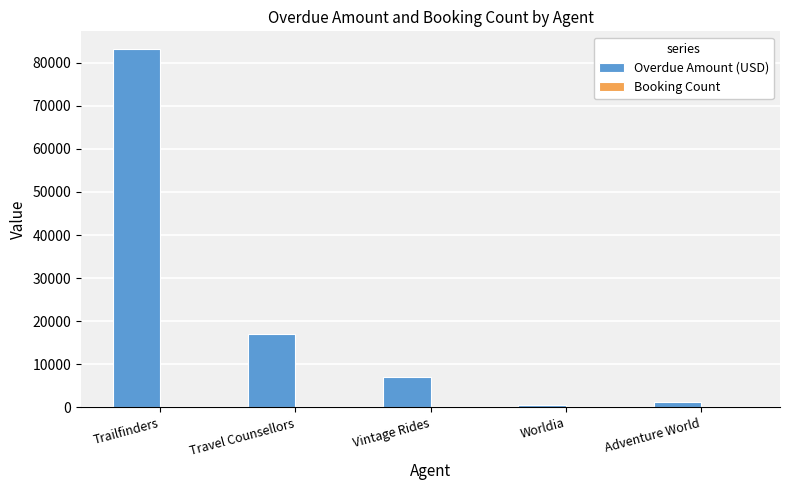

What is the maximum value shown in the chart?

83142